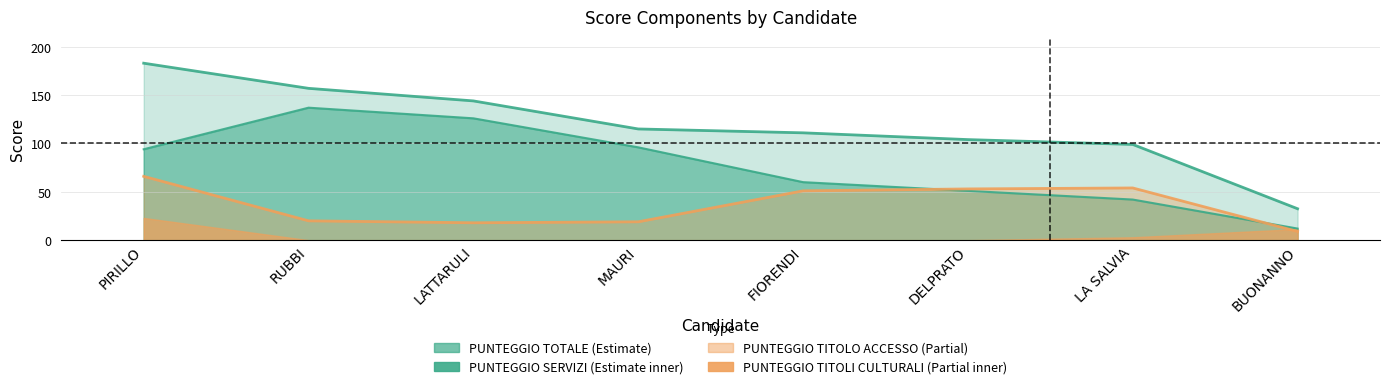

What is the label of the 3rd point from the left?

LATTARULI